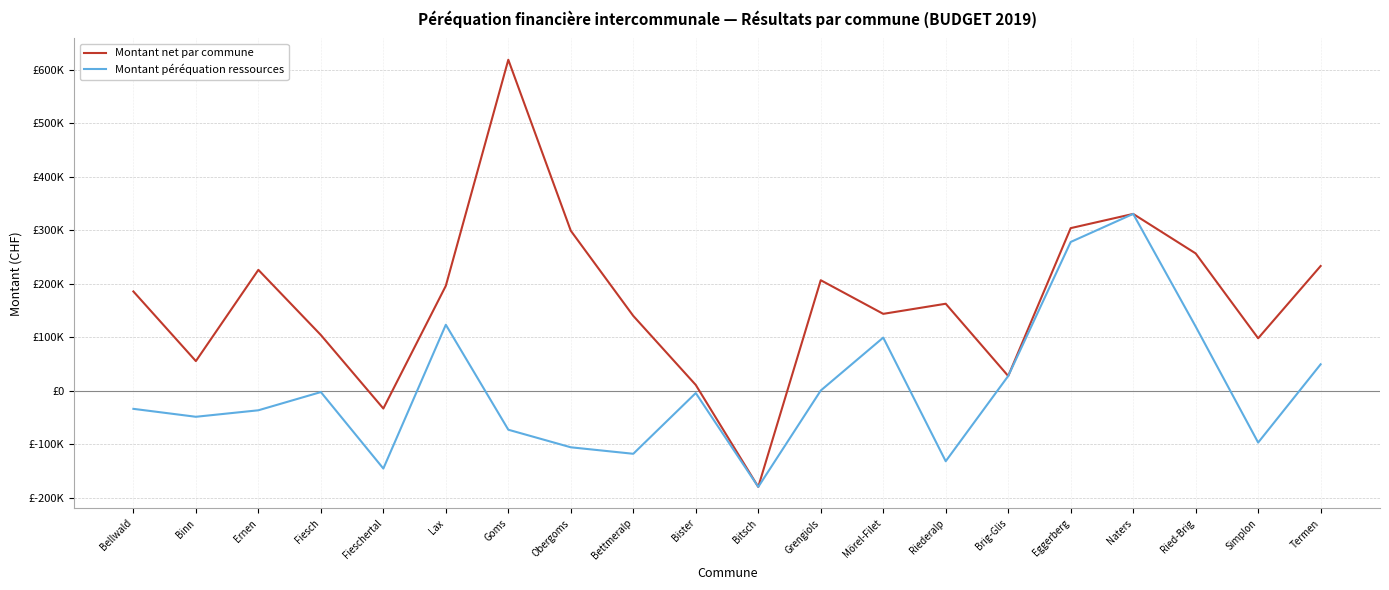

Reading right to left, list all the values displayed in this chart.

Montant net par commune: 233081	97899	256618	330505	303916	27358	162498	143583	206503	-180041	10618	139768	299035	618868	196013	-33476	104016	225870	55216	185479
Montant péréquation ressources: 49232	-97132	119844	330505	278032	27358	-132089	99176	169	-180041	-4511	-118150	-106010	-73135	123189	-145752	-2701	-36784	-48924	-34085